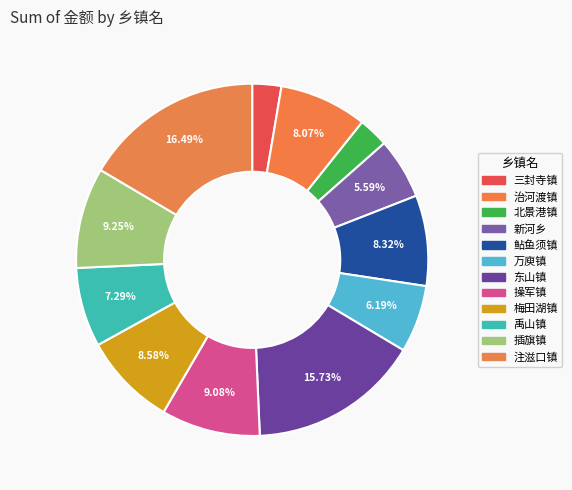

How many slices are in this pie chart?

12